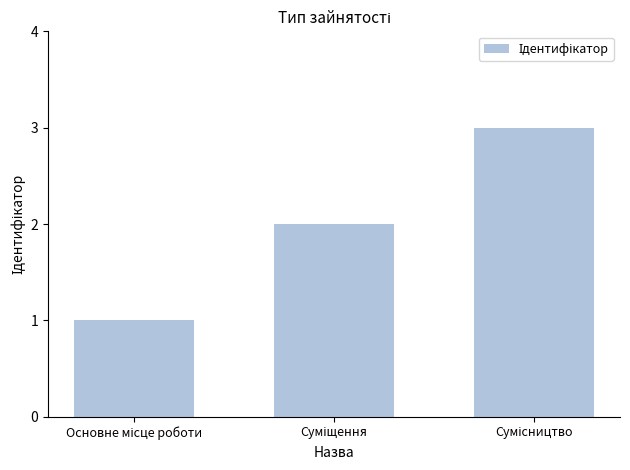

What is the maximum value shown in the chart?

3